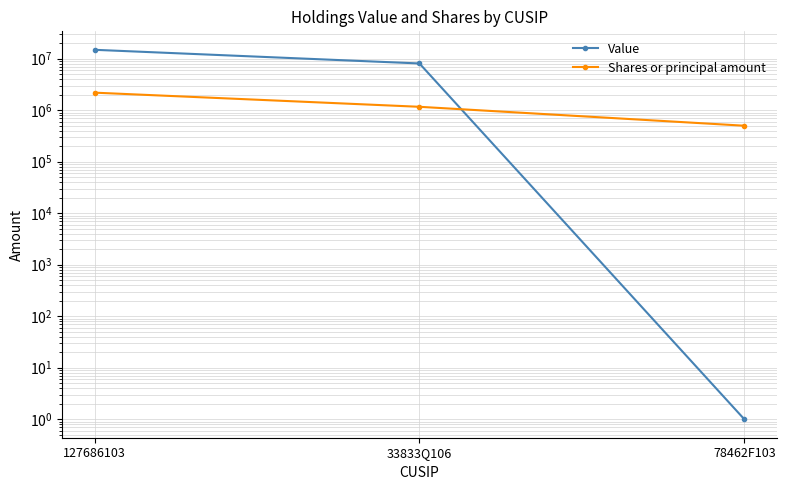

At how many categories does at least one series exceed 4756071?

2